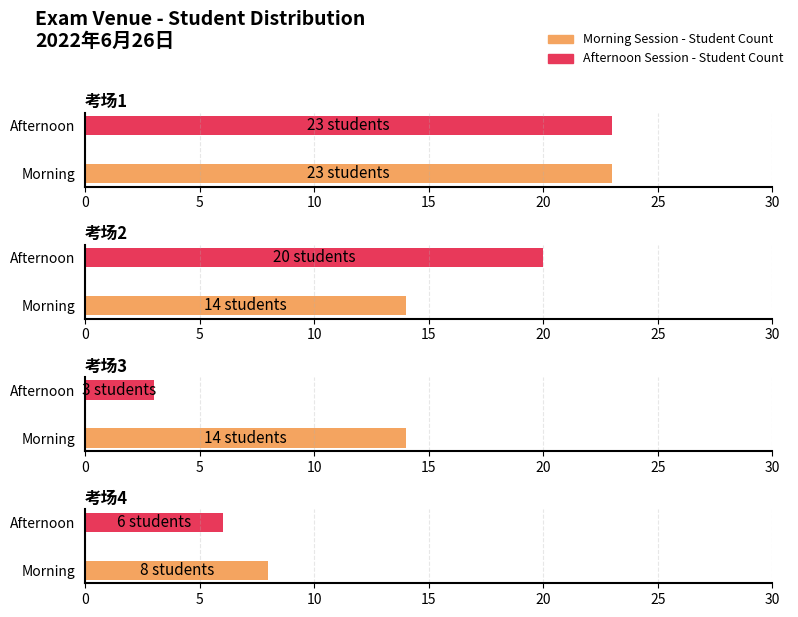

How many values in the Morning Session - Student Count series are below 14?

1